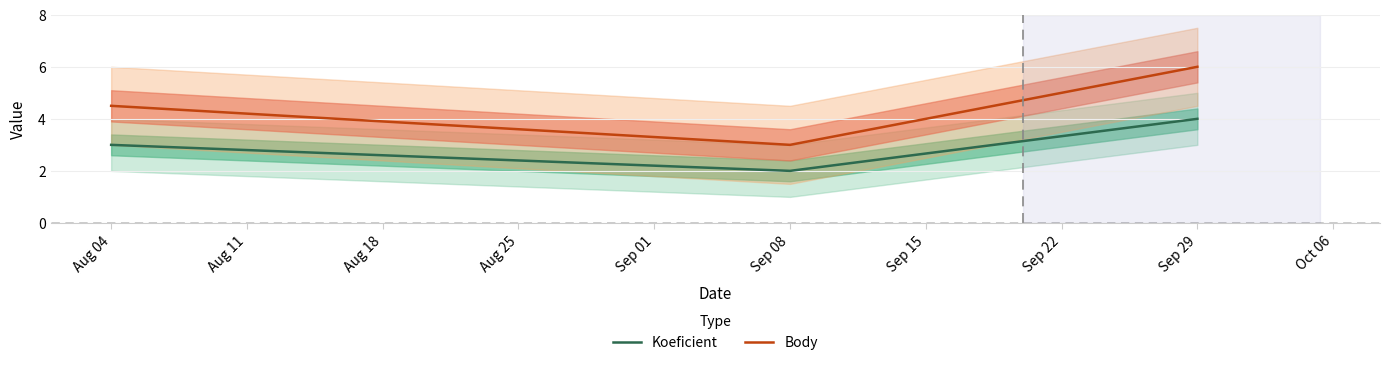

How many values in the Koeficient series are below 3?

1